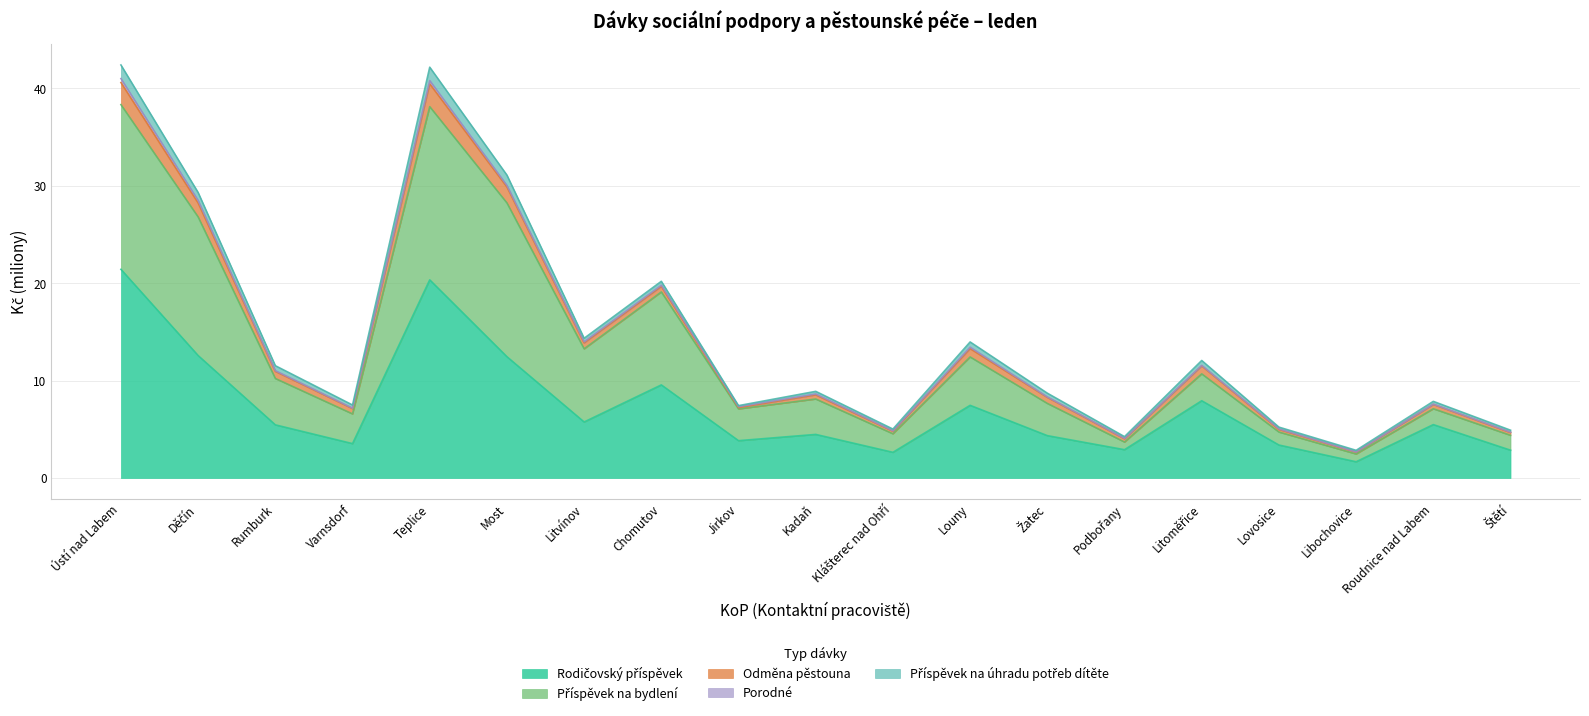

Does the chart have visible grid lines?

Yes